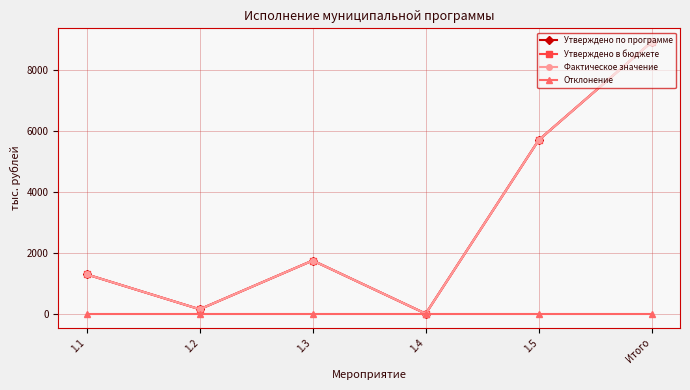

Does the chart have visible grid lines?

Yes